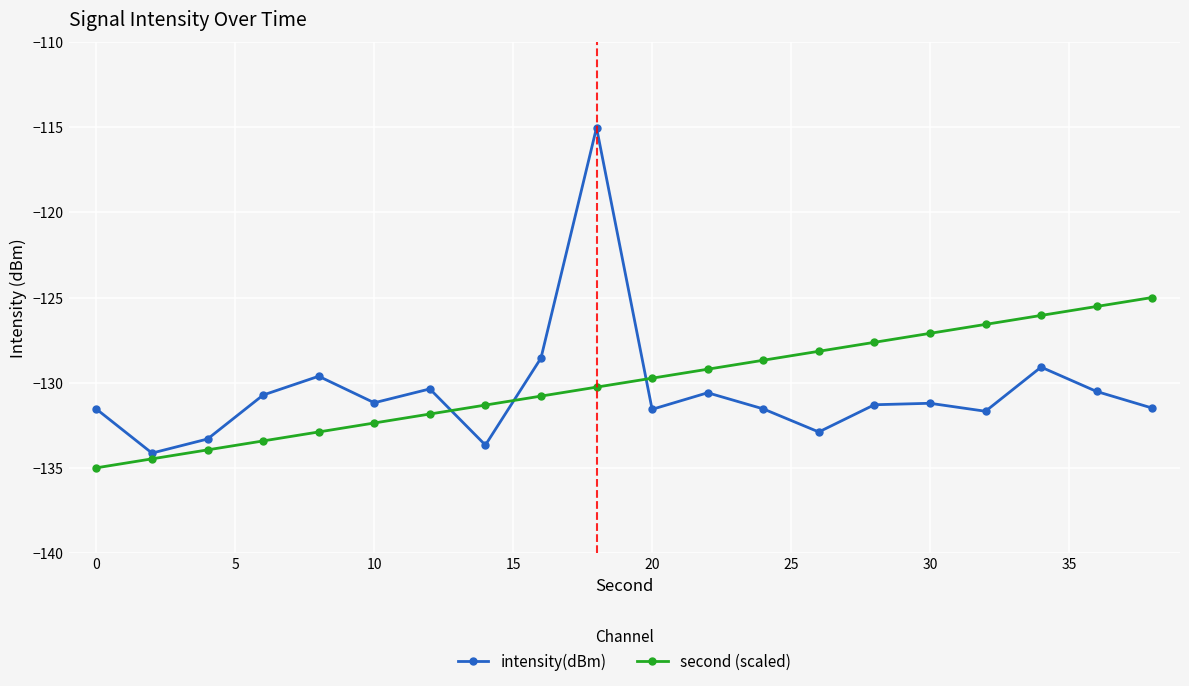

Which series has the widest spread of values?

intensity(dBm)